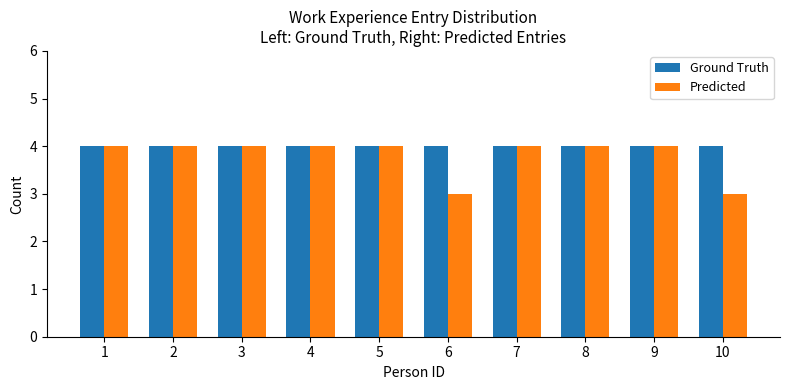

Read the Ground Truth value at 5.

4